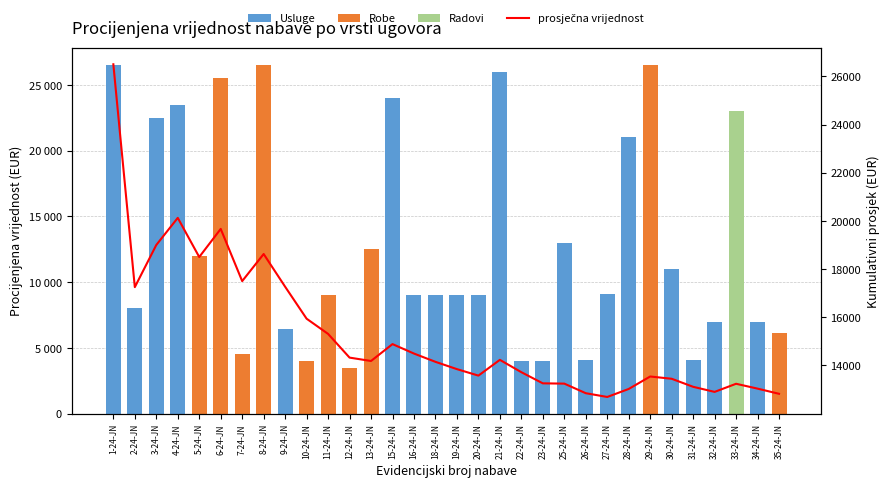

What is the change in value from 10-24-JN to 26-24-JN?

-3092.2